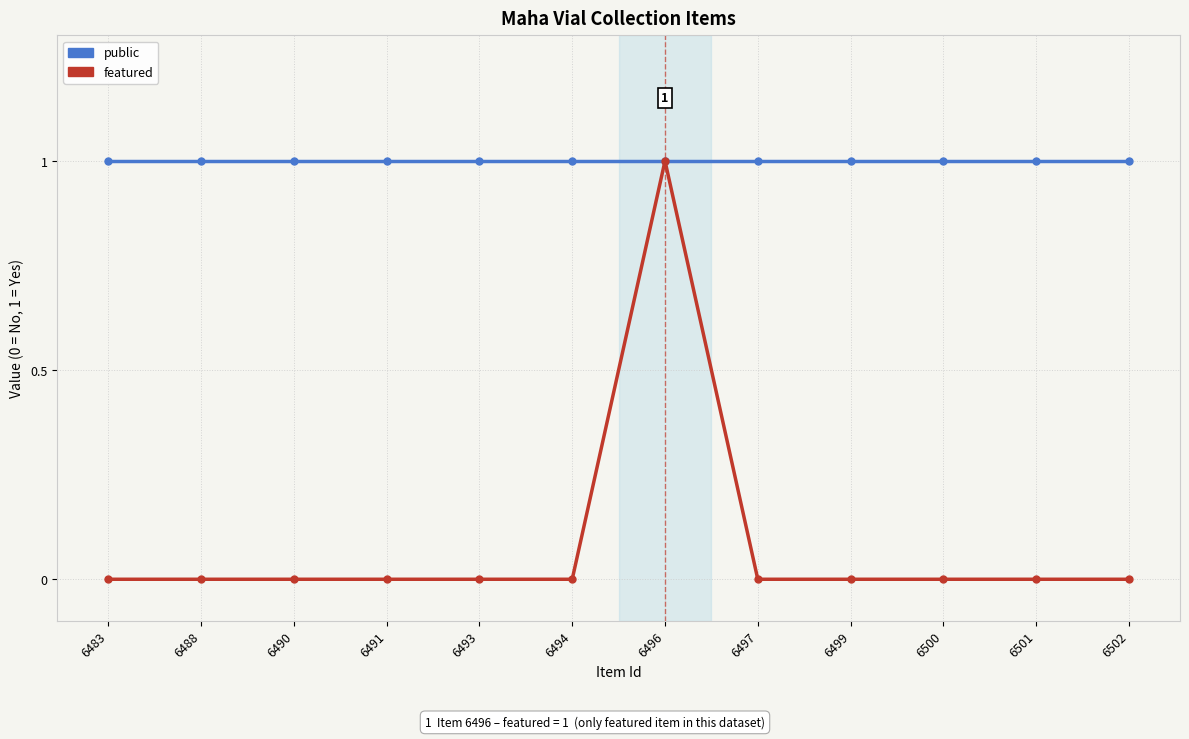

Rank the series by their average value, from lowest to highest.

featured, public